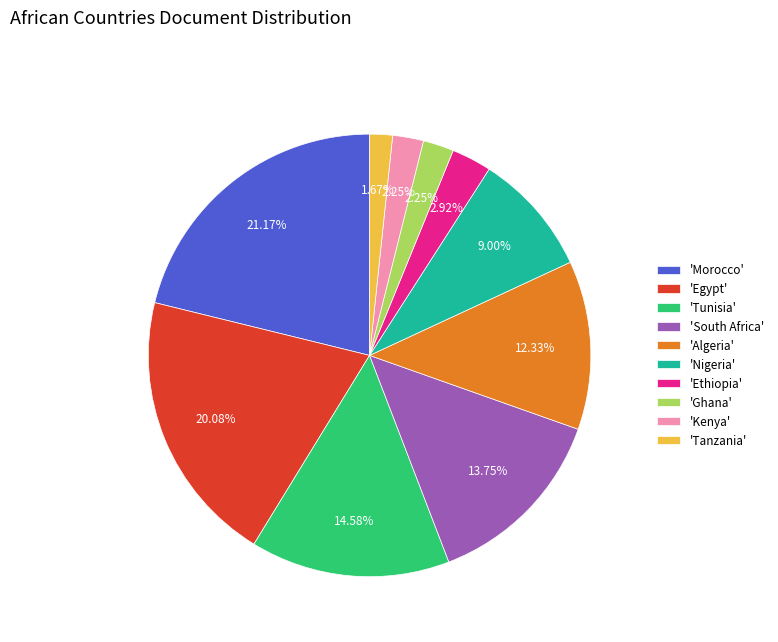

Is 'Egypt' the majority of the pie?

No